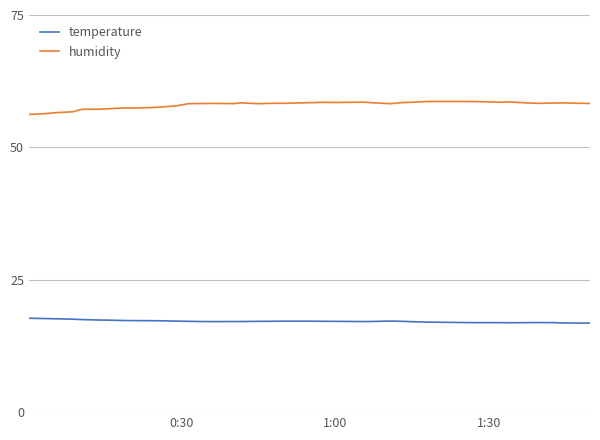

Rank the series by their average value, from highest to lowest.

humidity, temperature